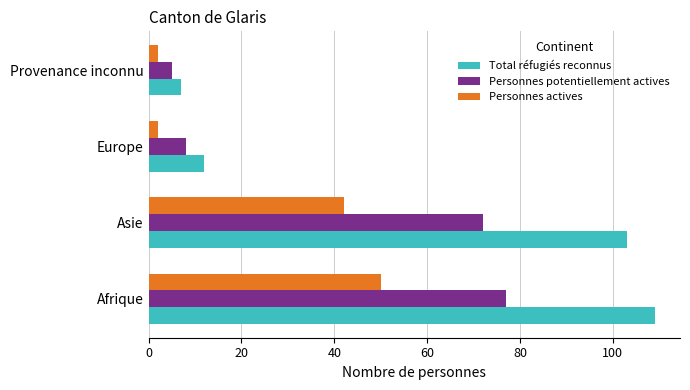

Which series has the widest spread of values?

Total réfugiés reconnus